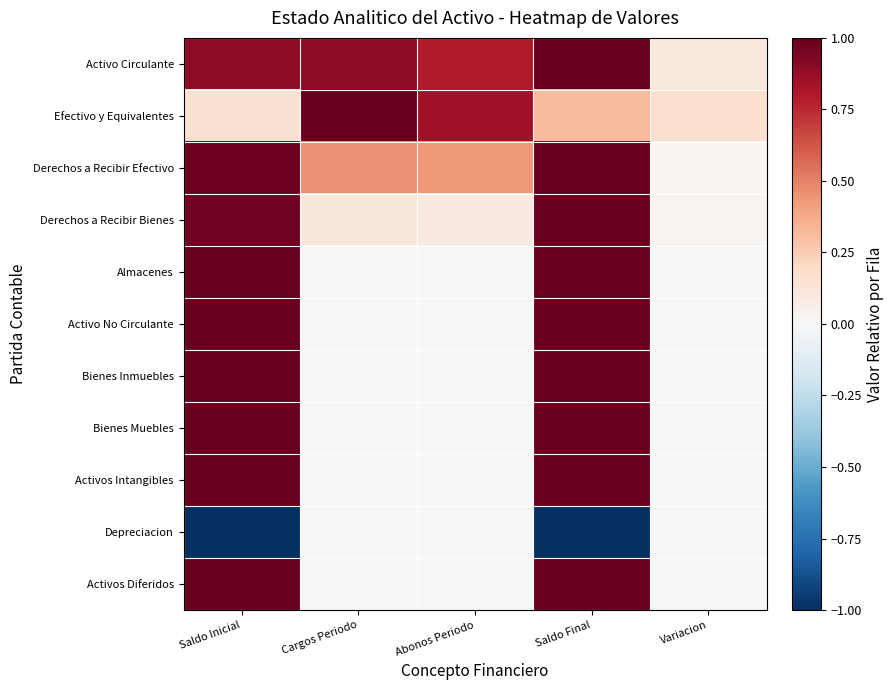

What is the total value across all series at Cargos Periodo?

2.5